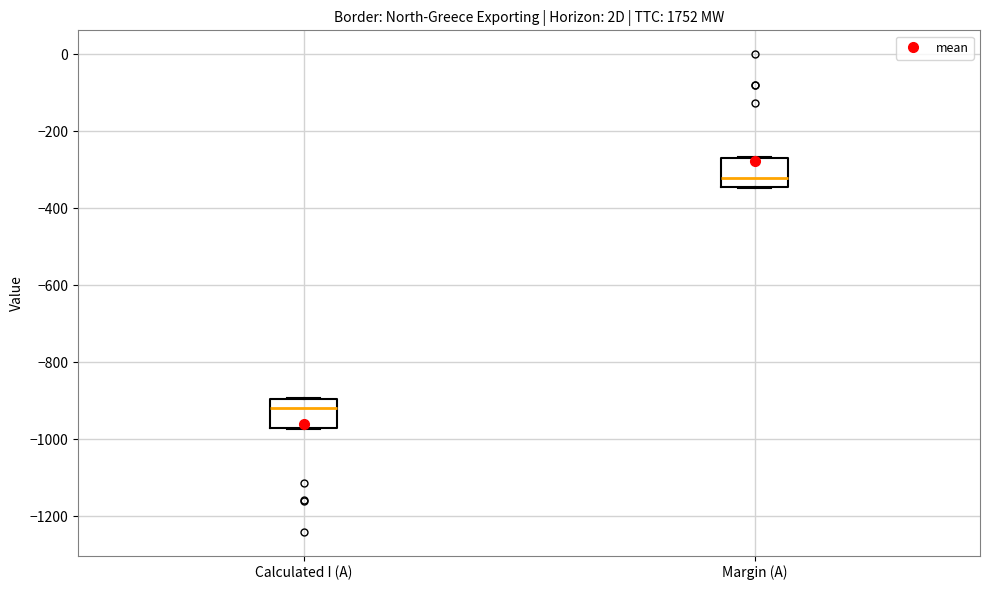

Reading left to right, read every box against the y-axis: the position of its median line, the range the box covers, and the ends of its whiskers. The values are not printed on the chart, so give them approximately, as read against the axis.

Calculated I (A): median -920, box -960 to -900, whiskers -980 to -900
Margin (A): median -320, box -340 to -260, whiskers -340 to -260